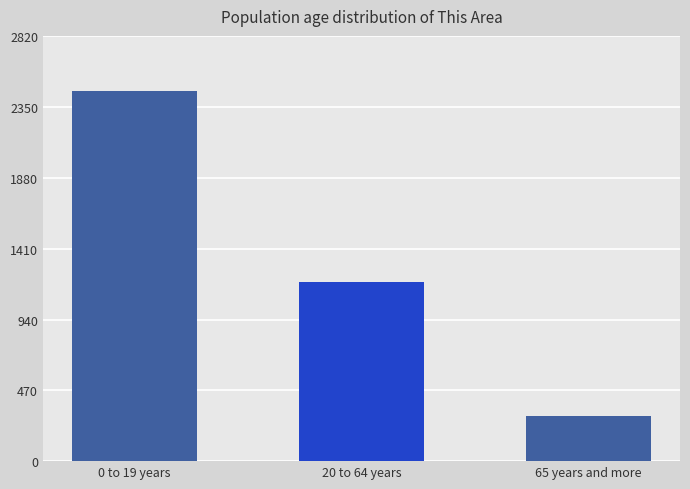

Are the bars horizontal?

No